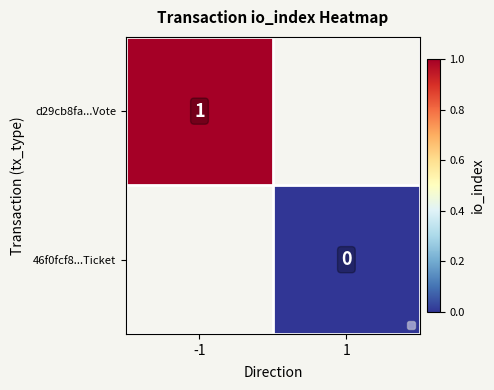

Which label corresponds to the smallest value in the chart?

1